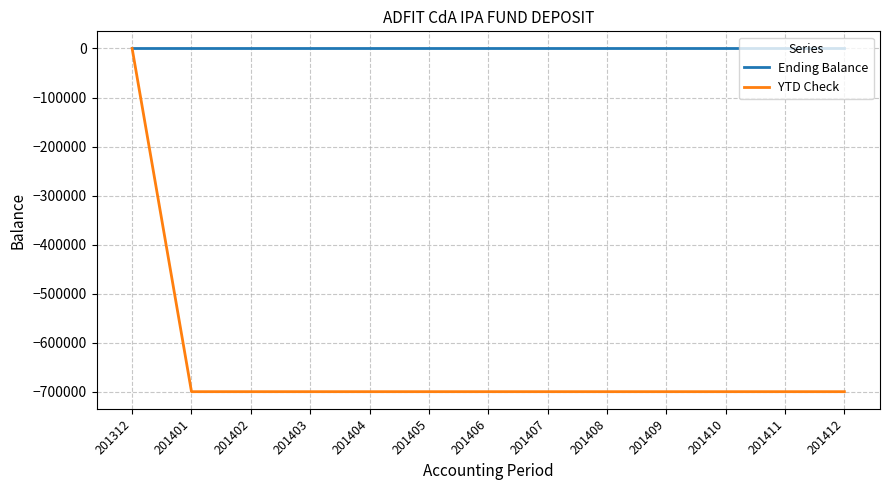

What is the spread (max minus min) of values at 201404?

700000